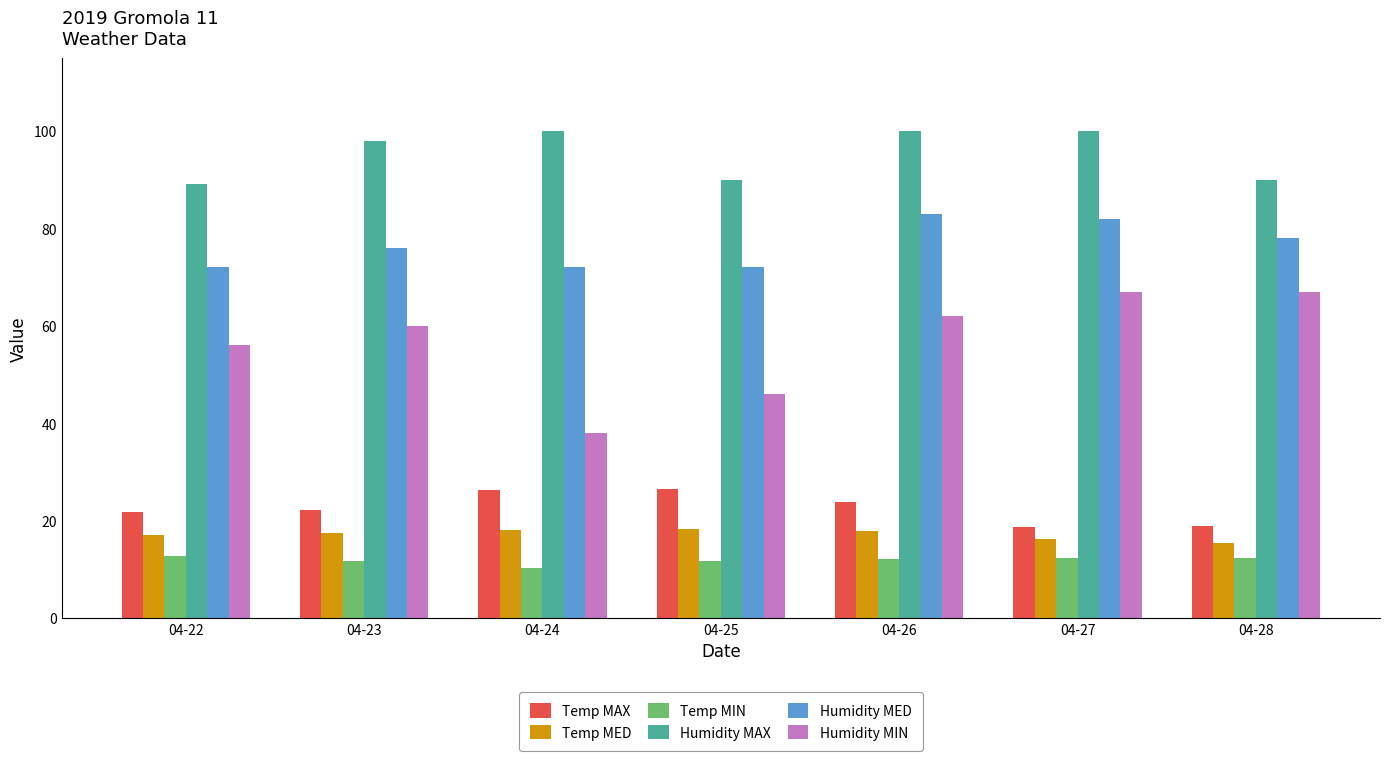

How many bars are there in each group?

6